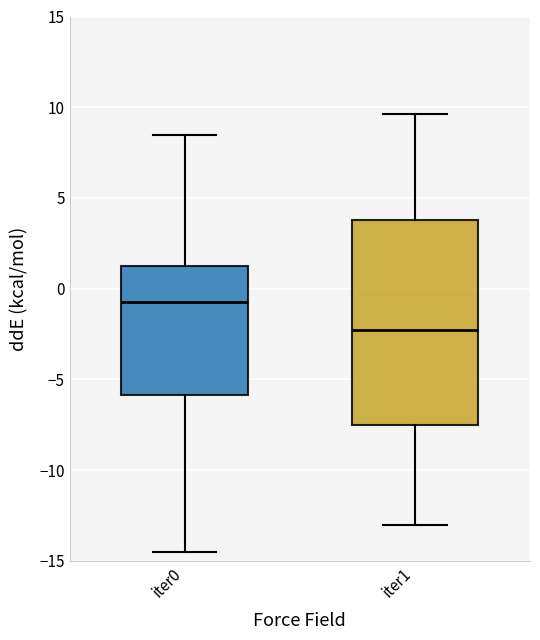

Comparing the boxes themselves (not the whiskers), which one is the tallest?

iter1